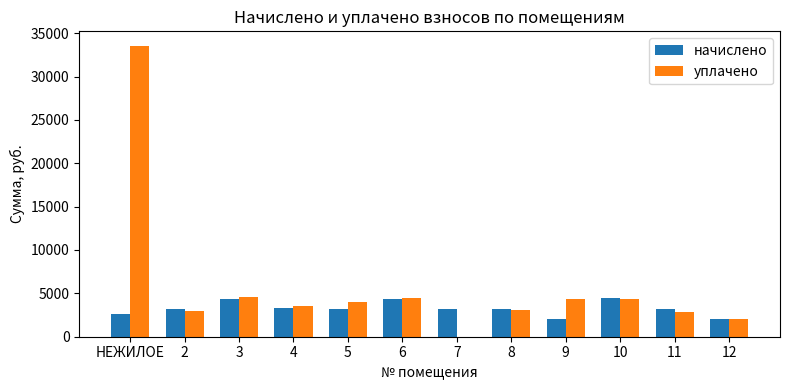

What is the highest value of the начислено series?

4432.9